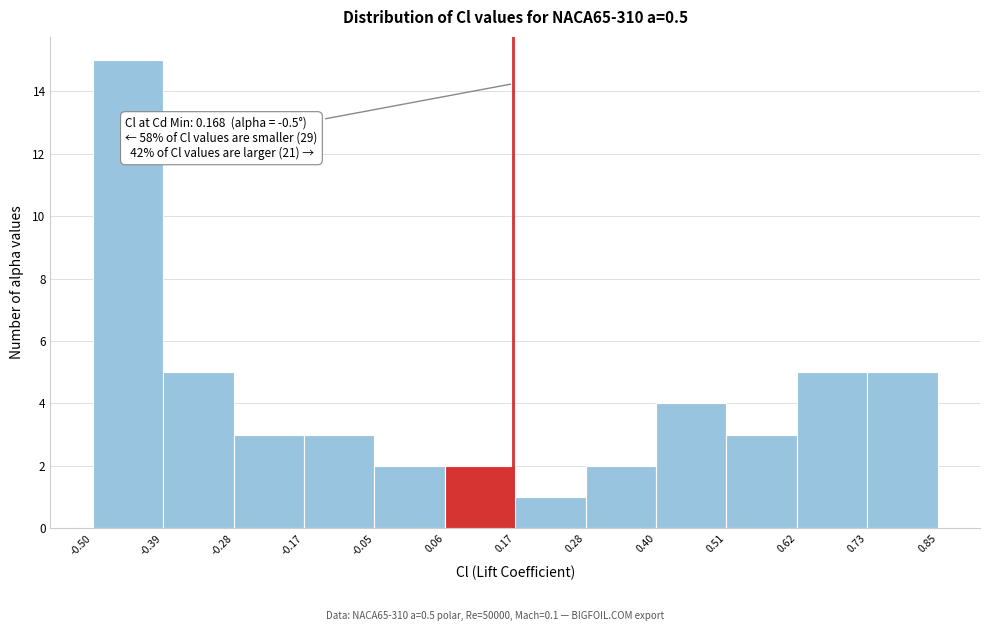

Over which range of the x-axis is the bar tallest?

-0.50 to -0.39